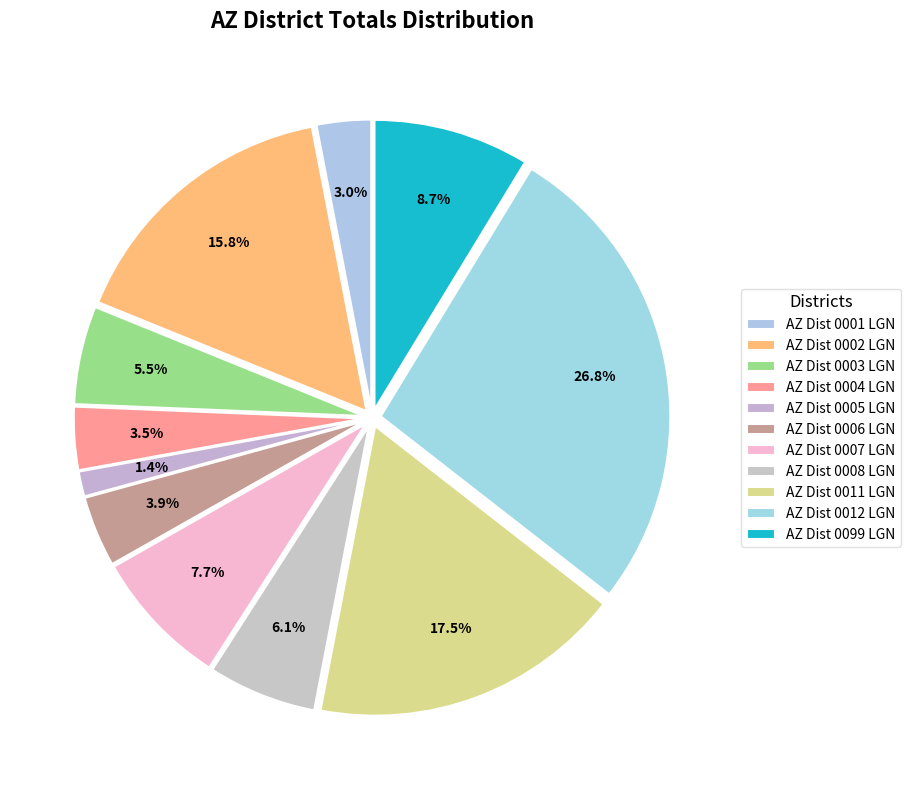

To the nearest percent, what portion does AZ Dist 0012 LGN represent?

27%